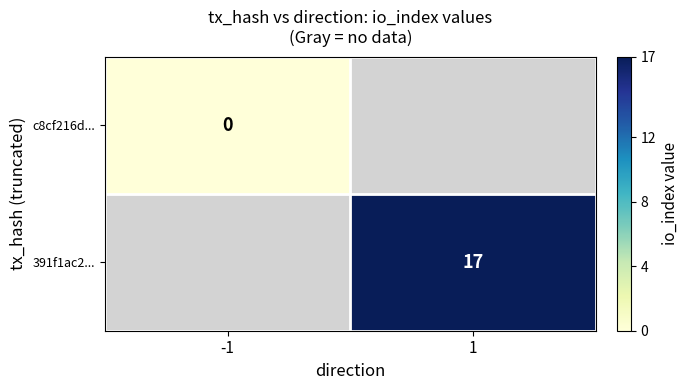

True or false: 391f1ac2... has a value of 27 at 1.

False